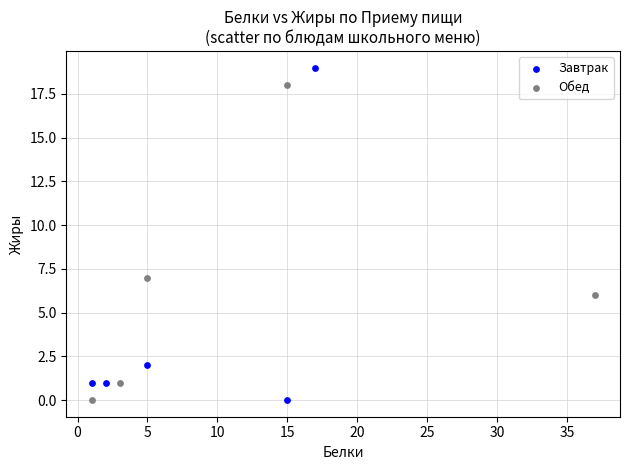

Which series contains the highest Y value?

Завтрак